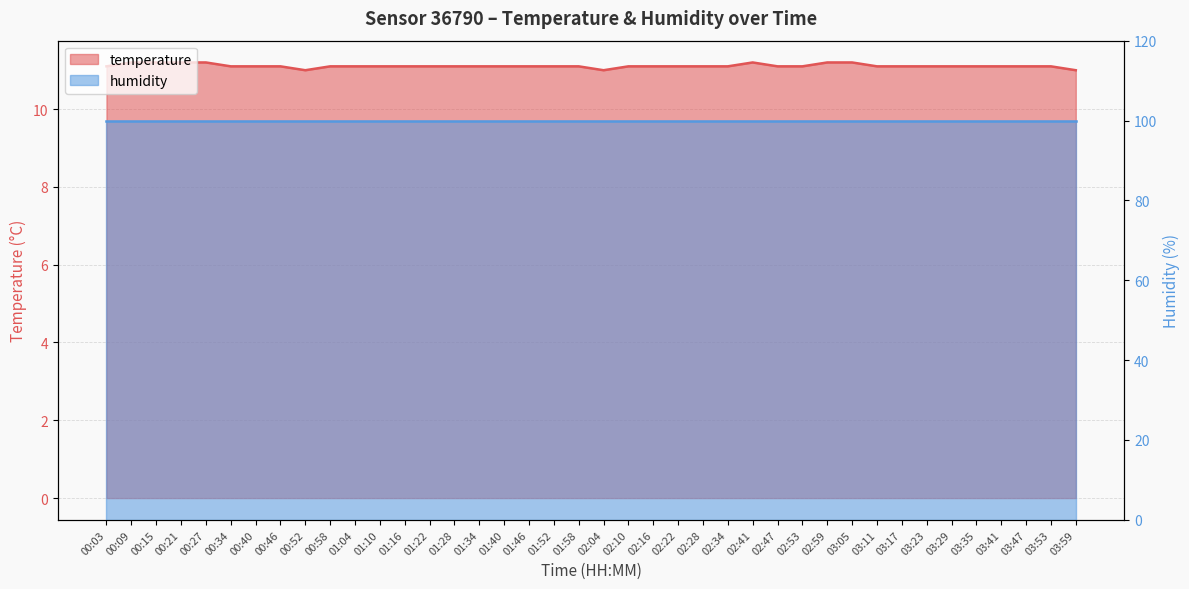

What is the value of the 9th point from the left?

11.0